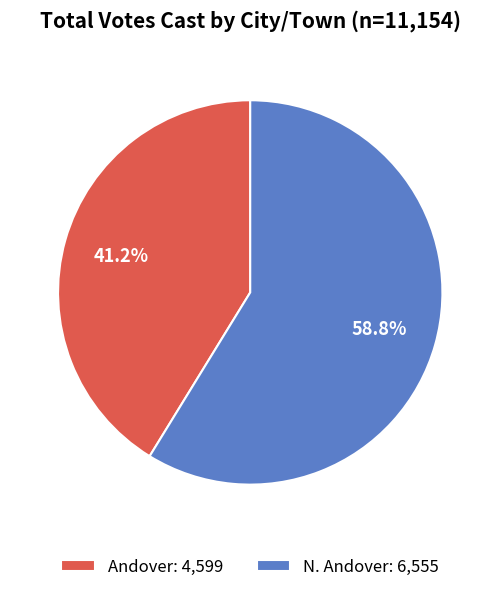

Is Andover the majority of the pie?

No